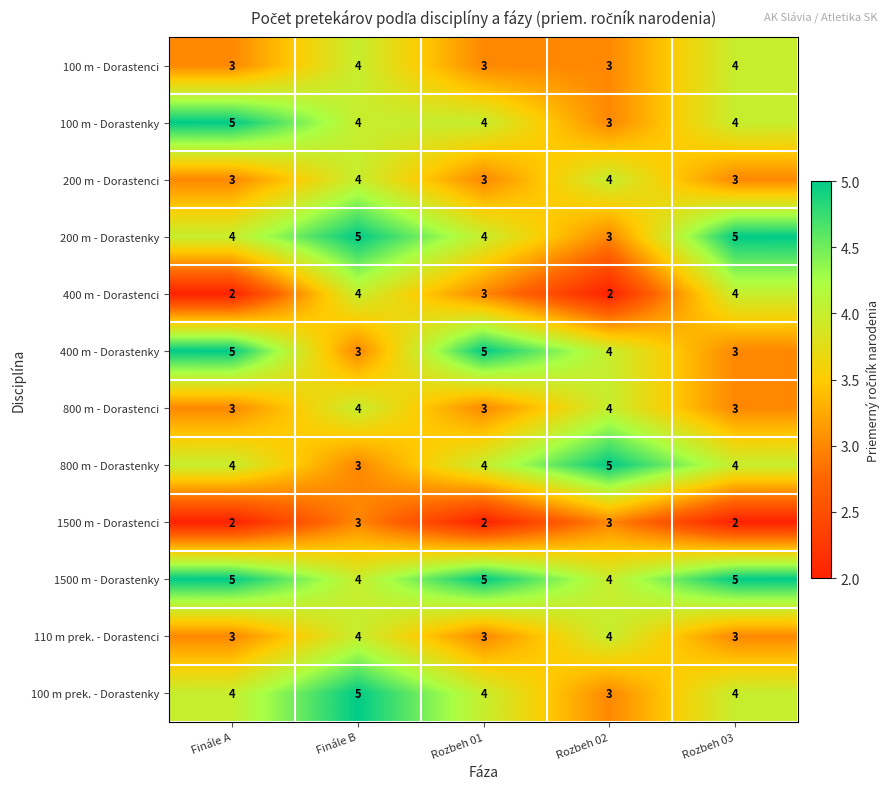

What is the difference between the highest and lowest values at Rozbeh 02?

3